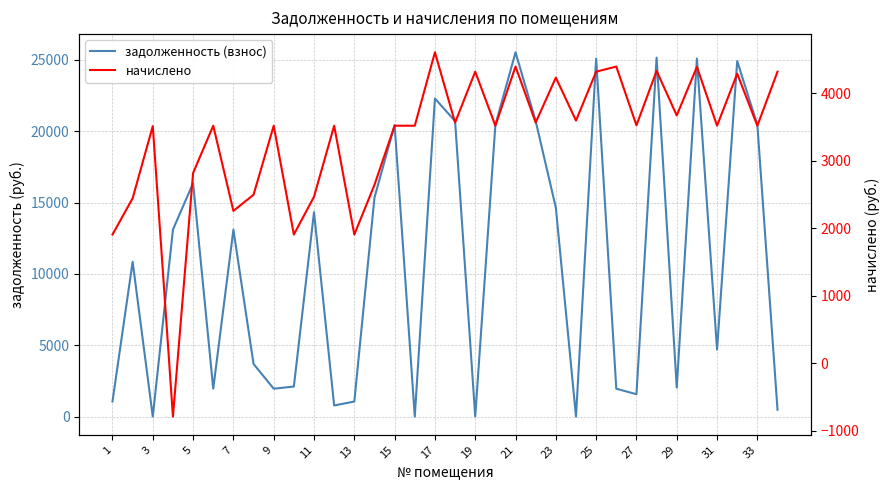

What is the highest value of the начислено series?

4610.4